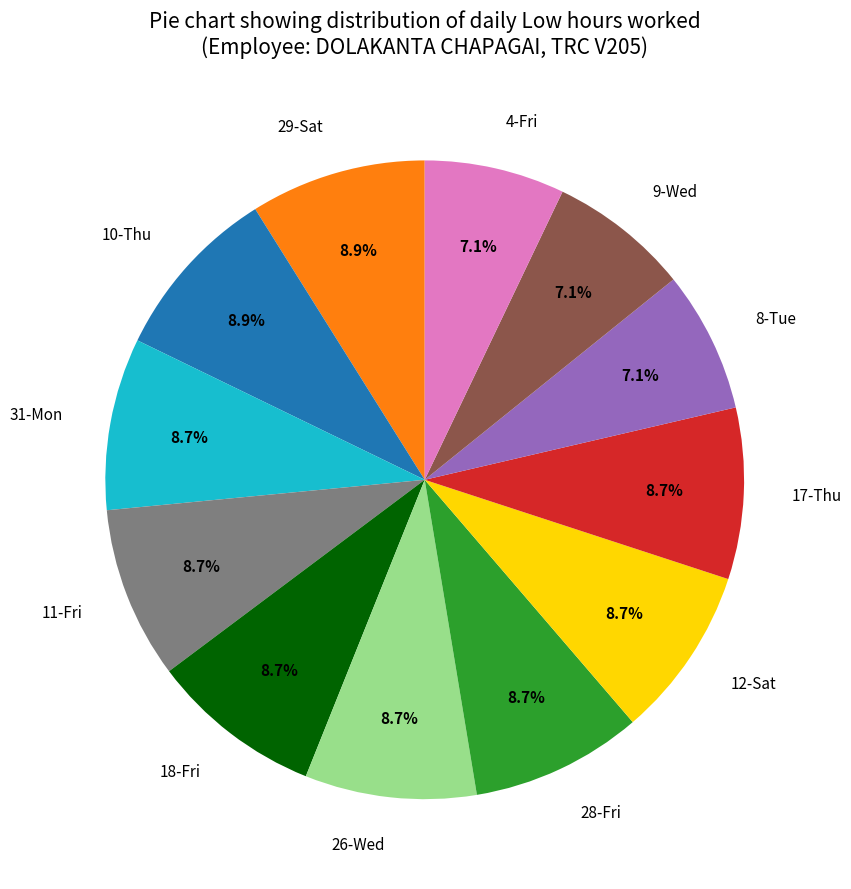

What portion of the pie excludes 17-Thu?

91.3%